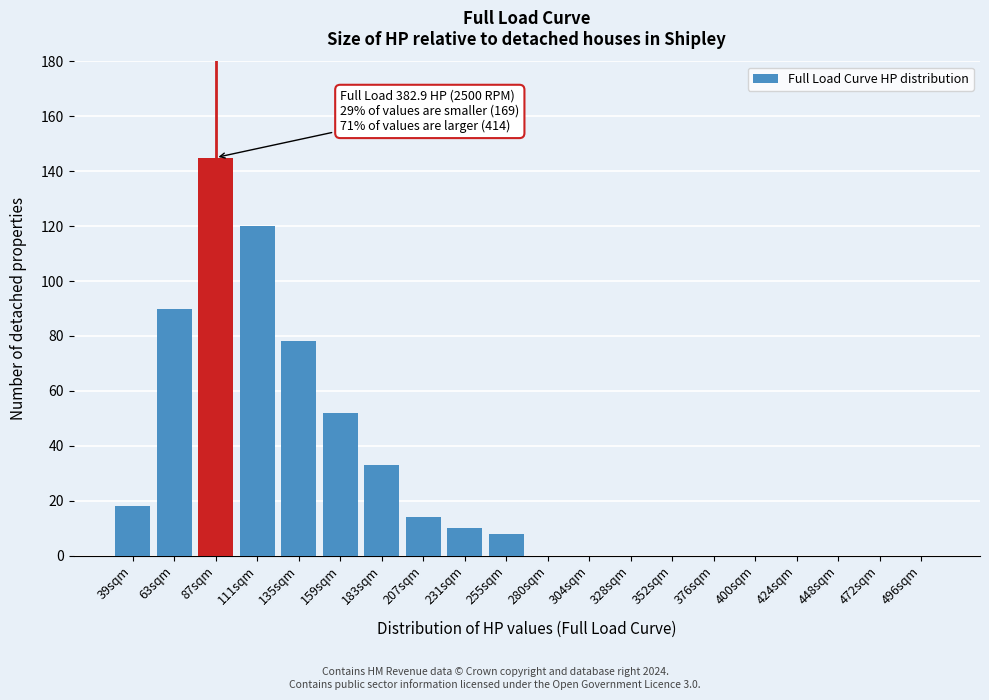

Reading left to right, transcribe all the data shown in this chart.

39sqm=18	63sqm=90	87sqm=145	111sqm=120	135sqm=78	159sqm=52	183sqm=33	207sqm=14	231sqm=10	255sqm=8	280sqm=0	304sqm=0	328sqm=0	352sqm=0	376sqm=0	400sqm=0	424sqm=0	448sqm=0	472sqm=0	496sqm=0